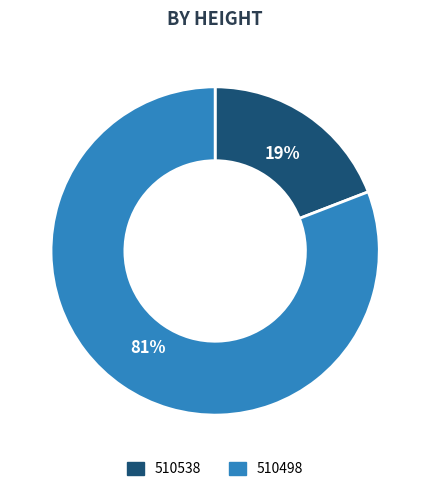

What is the smallest slice in the pie chart?

510538